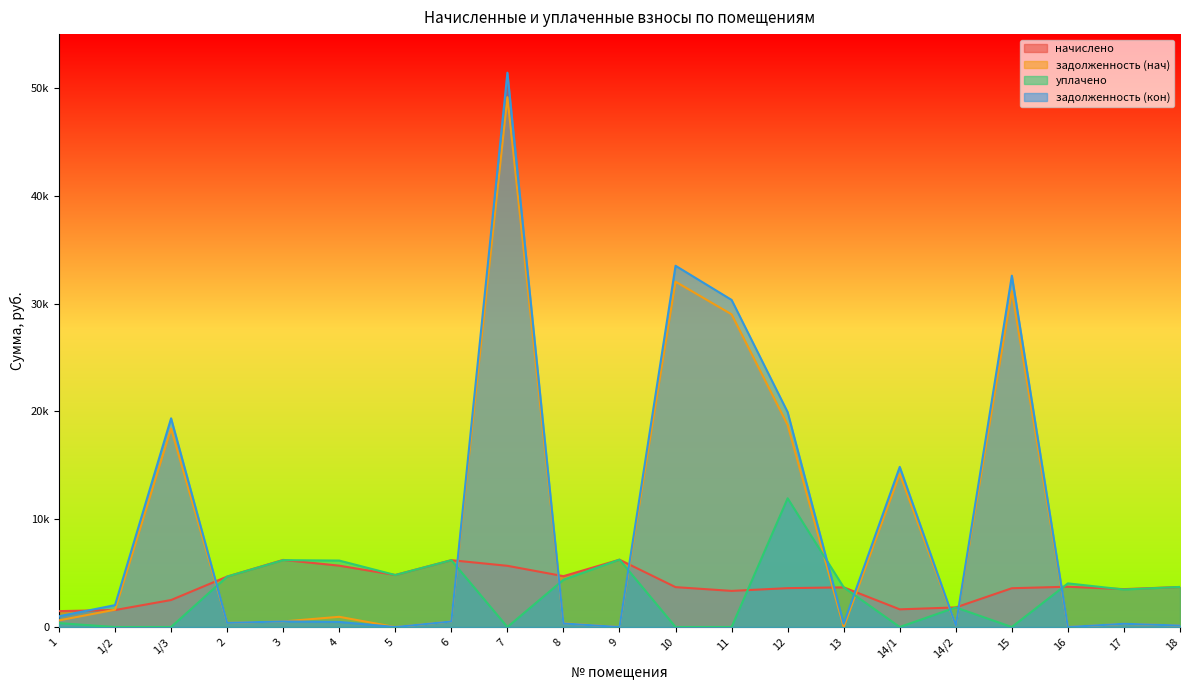

Reading left to right, extract all data points from this chart.

начислено: 1475.5	1577.3	2505.8	4681.0	6226.4	5692.2	4827.2	6201.0	5679.5	4719.1	6245.5	3701.5	3351.7	3606.1	3682.4	1640.9	1819.0	3599.8	3739.7	3517.1	3714.2
задолженность (нач): 617.0	1608.2	18408.8	389.2	518.9	948.7	0.0	516.8	49151.1	352.1	0.0	32033.6	29006.3	18742.7	0.0	14200.5	151.6	31152.9	0.7	293.0	140.5
уплачено: 365.0	0.0	0.0	4681.0	6205.7	6166.6	4825.9	6201.0	0.0	4386.5	6255.0	0.0	0.0	11941.0	3682.4	0.0	1819.0	0.0	4049.0	3480.0	3720.0
задолженность (кон): 997.4	2031.7	19361.0	389.2	518.9	474.4	0.0	516.8	51420.0	332.6	0.0	33512.3	30345.3	19929.5	306.9	14856.0	151.6	32591.0	1.4	302.3	139.0